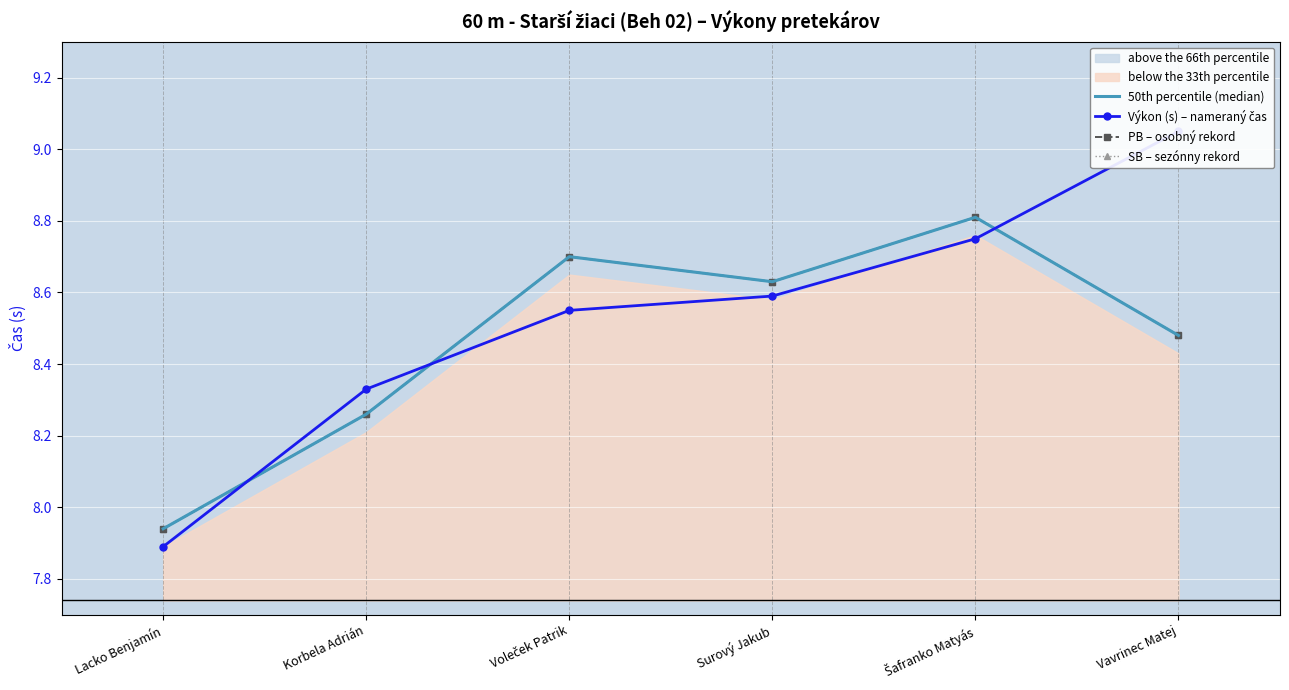

What is the value of the SB – sezónny rekord point at the 1st from the left?

7.9